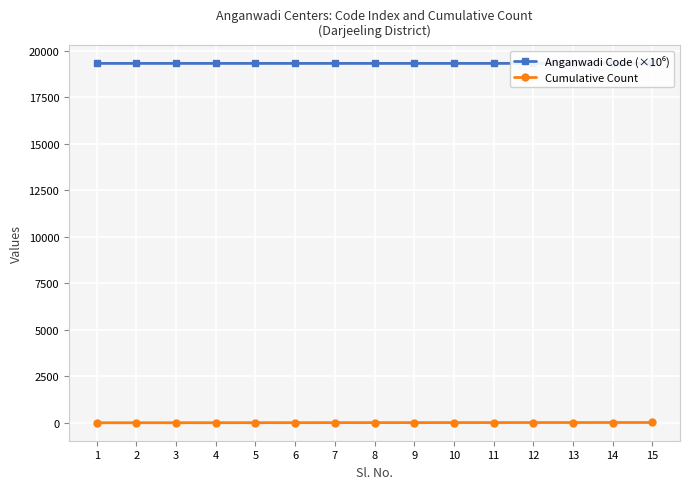

What is the maximum value shown in the chart?

19327.2